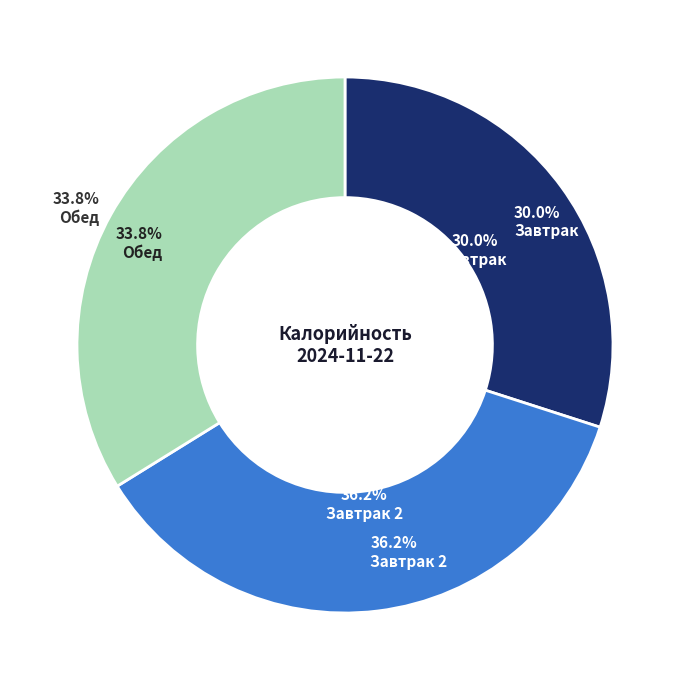

Which has a higher value, Завтрак or Завтрак 2?

Завтрак 2